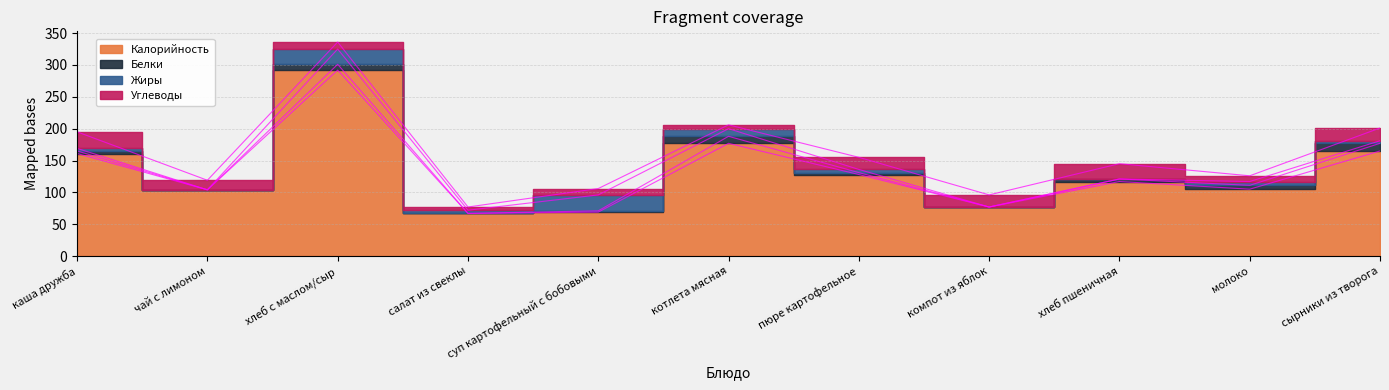

What is the difference between the Калорийность values at компот из яблок and сырники из творога?

88